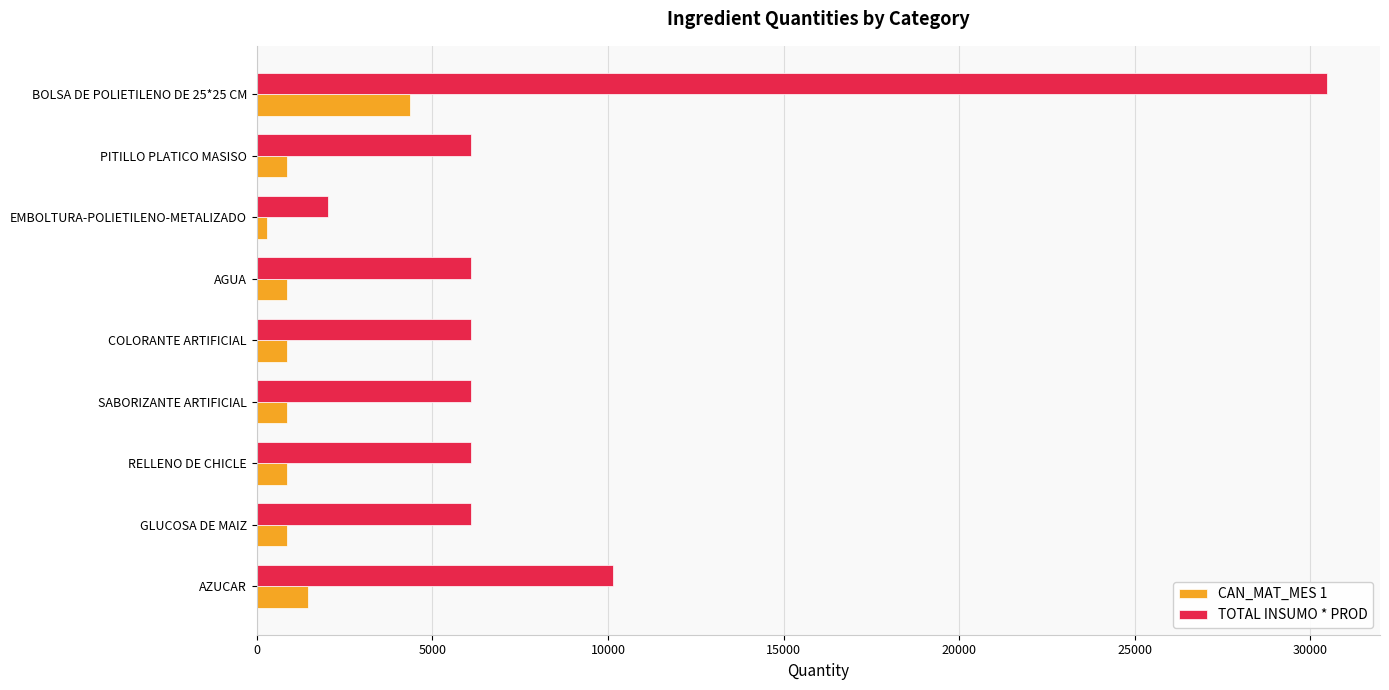

What is the difference between the maximum and minimum values in the TOTAL INSUMO * PROD series?

28430.0